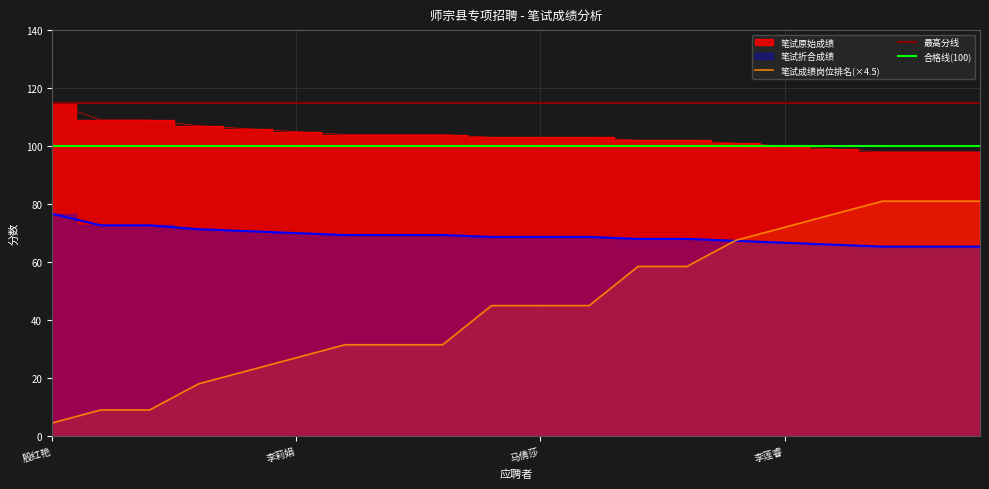

What is the highest value of the 笔试成绩岗位排名(×4.5) series?

81.0